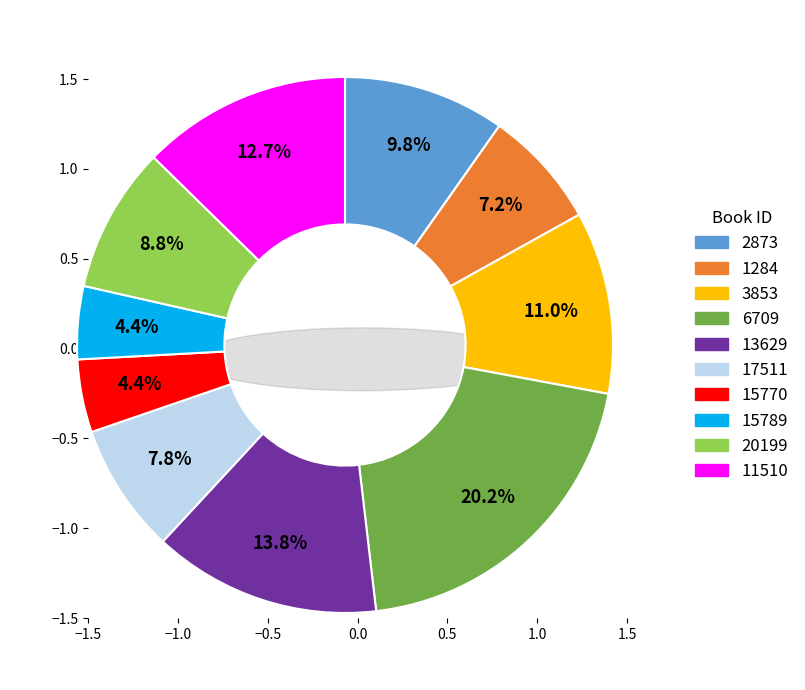

To the nearest percent, what is the difference between the 2873 and 3853 slice percentages?

1%